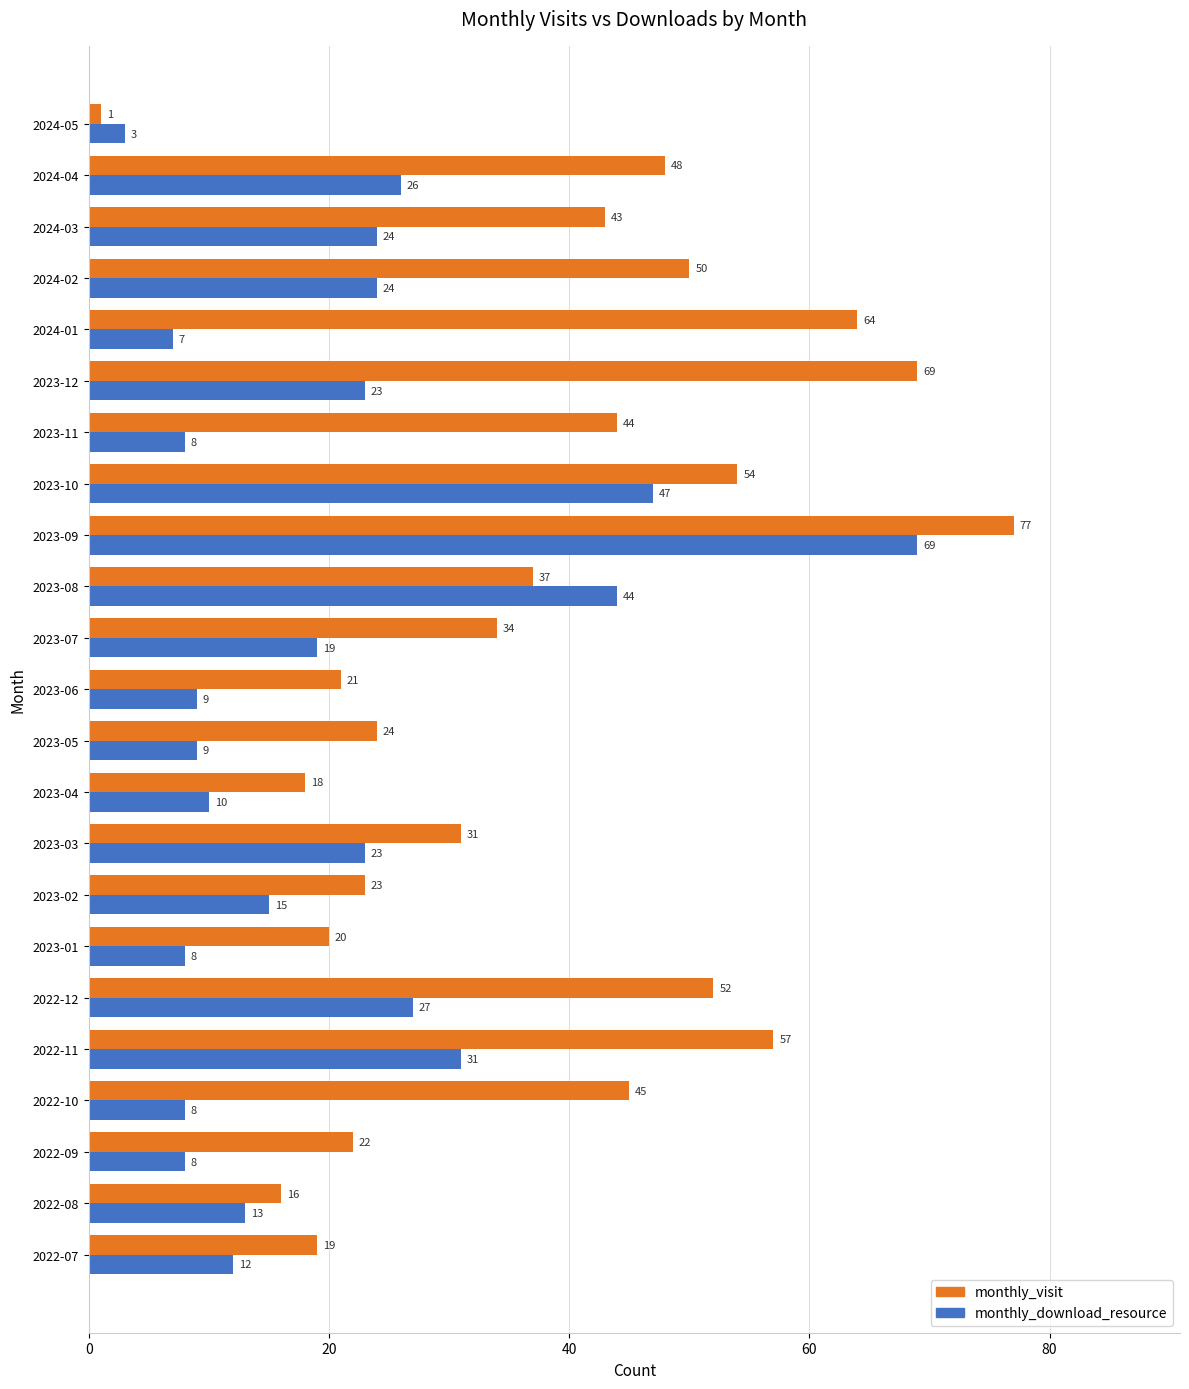

List the series in order of their overall mean, lowest first.

monthly_download_resource, monthly_visit